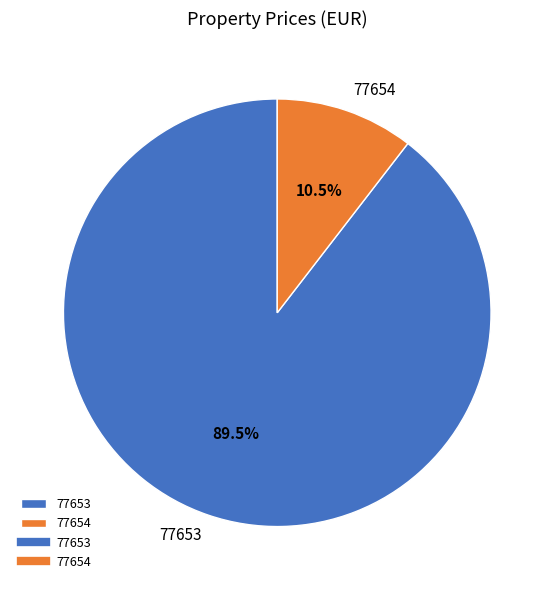

What percentage do 77653 and 77654 together represent?

100.0%